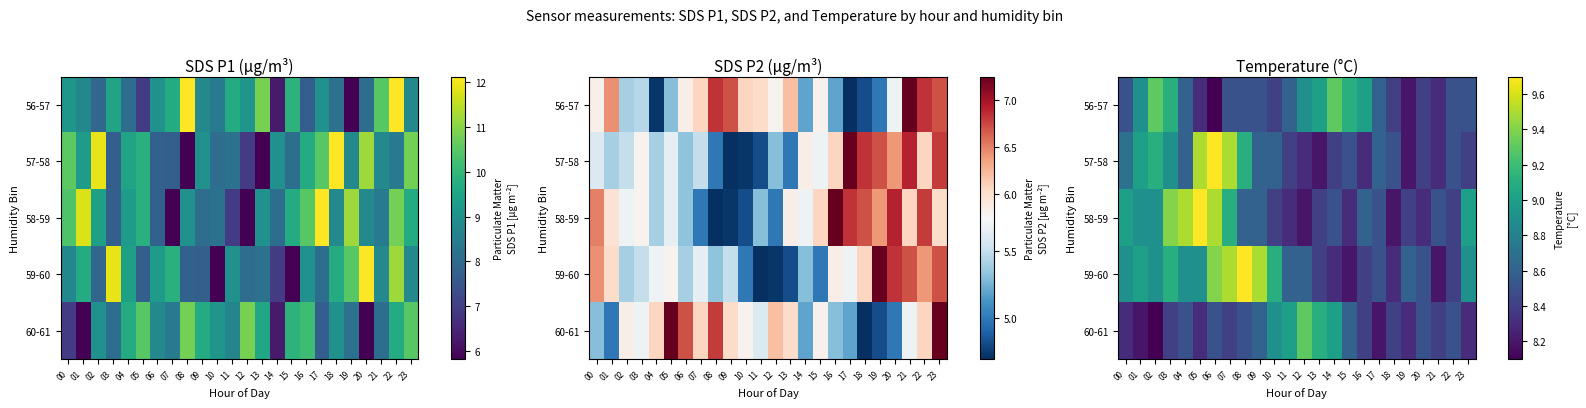

Between 03 and 17, which series saw the biggest shift?

58-59